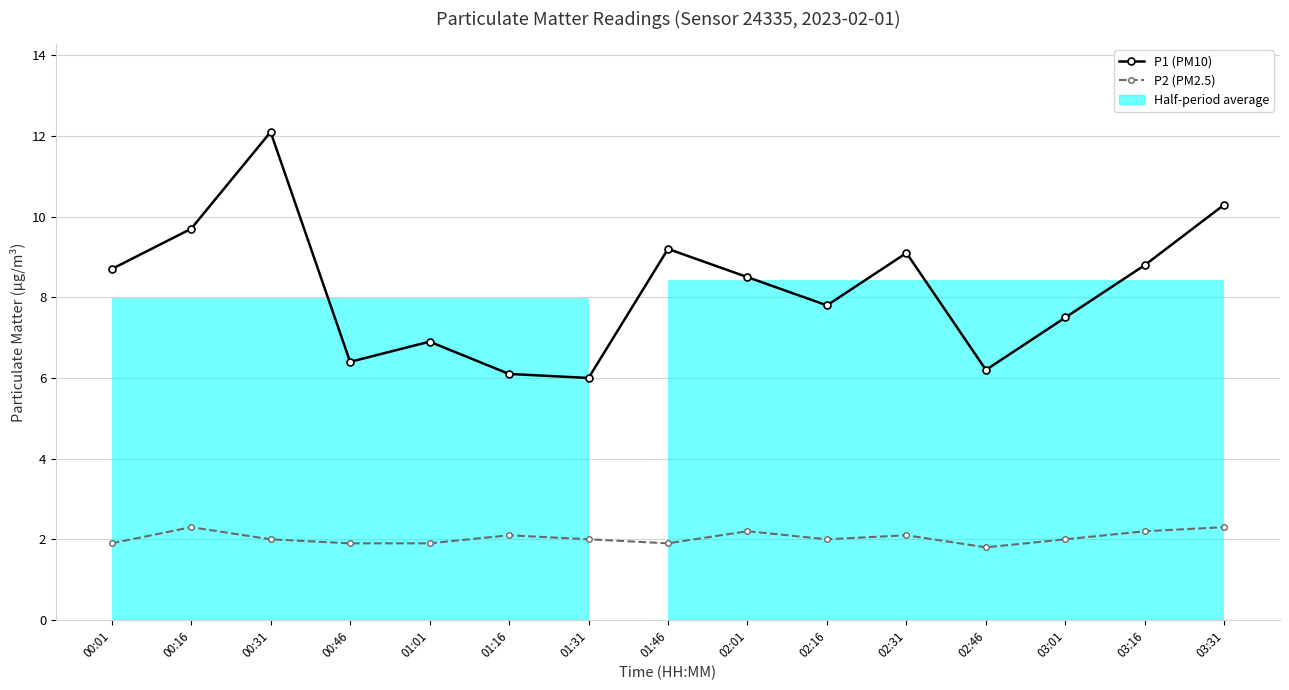

Which category has the lowest value across all series?

02:46